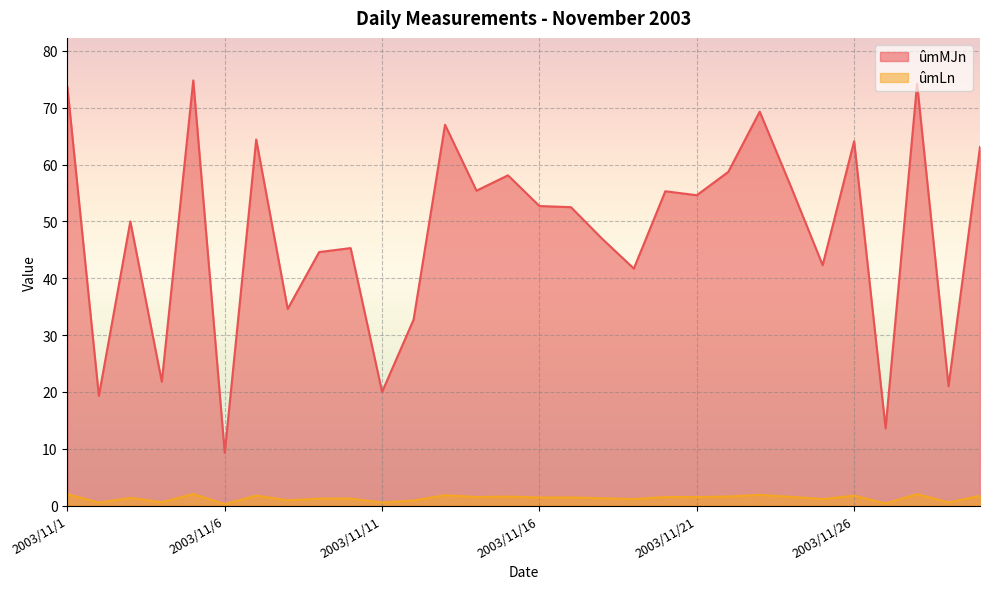

What is the spread (max minus min) of values at 2003/11/16?

51.3